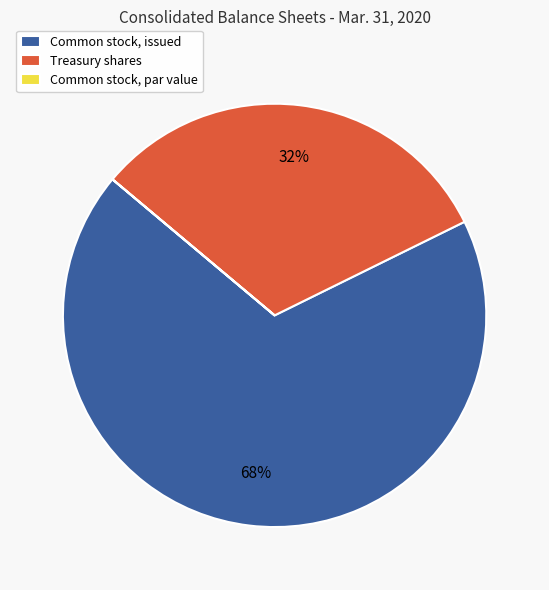

What percentage is the Treasury shares slice, to the nearest percent?

32%